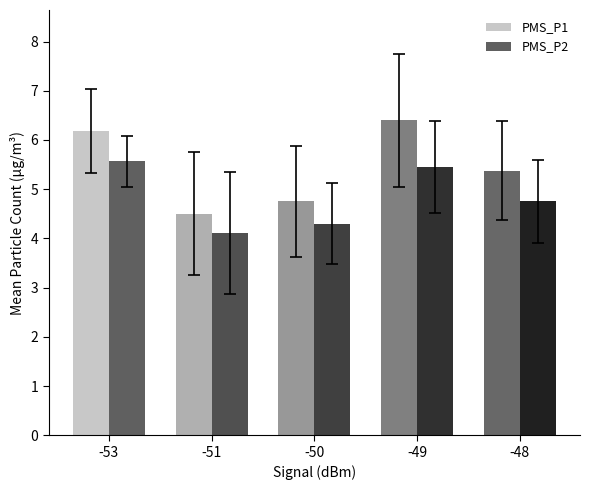

Does the chart contain stacked bars?

No